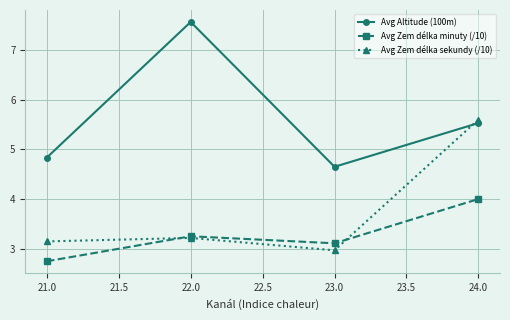

True or false: Avg Zem délka sekundy (/10) has a value of 5.6 at 24.0.

True